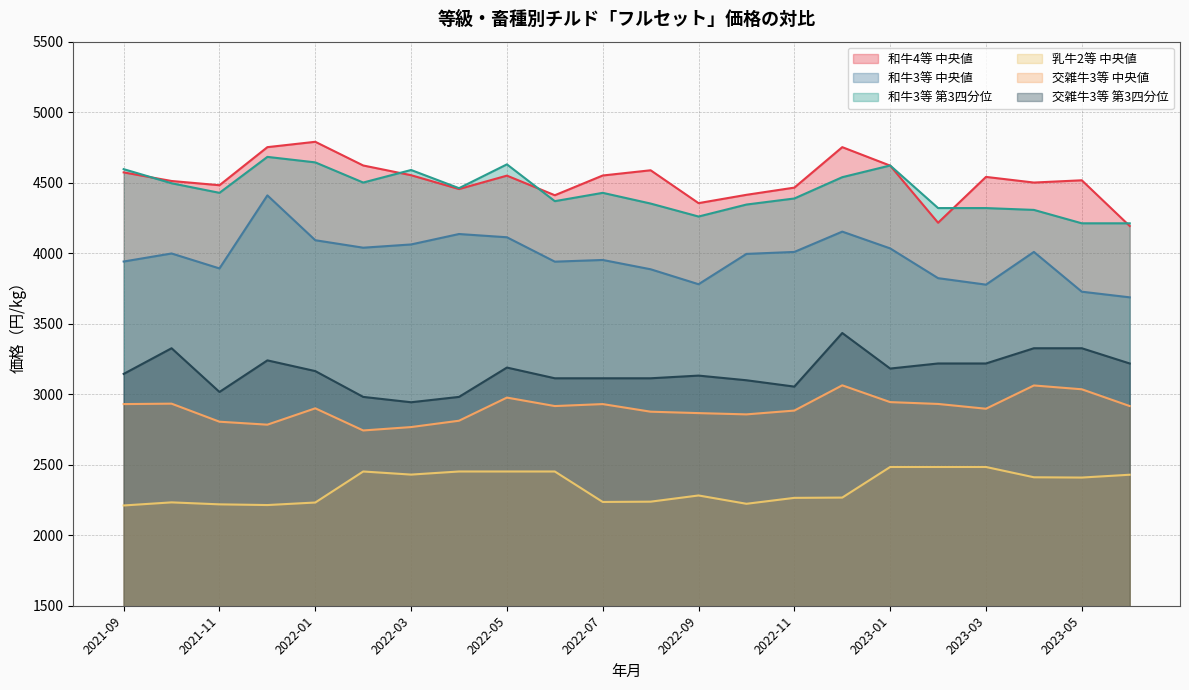

What is the difference between the maximum and minimum values in the 和牛3等 中央値 series?

723